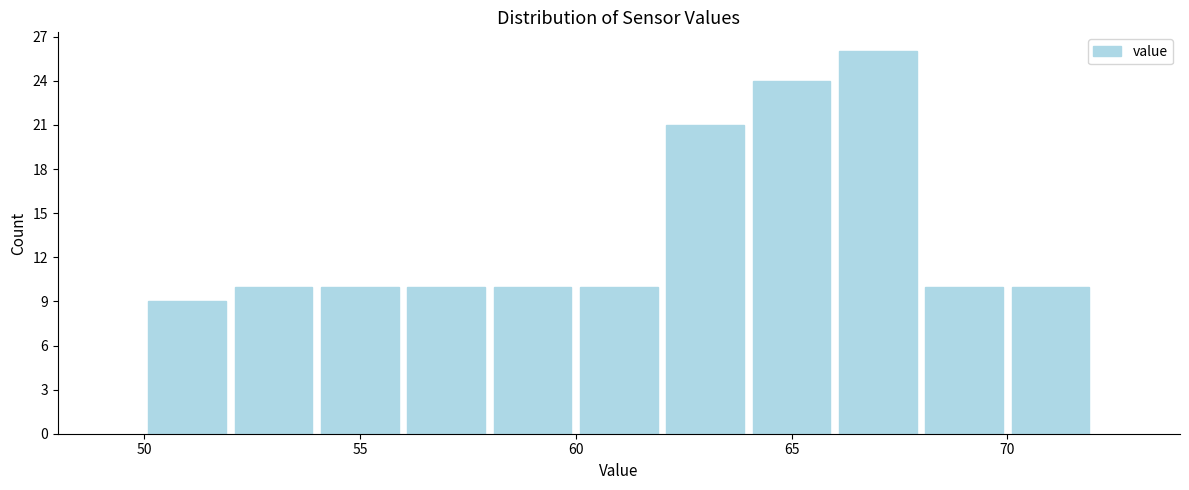

Reading left to right, transcribe this chart: for each bar, give the range it covers on the x-axis and its height. The values are not printed on the chart, so give them approximately, as read against the axis.

50 to 52: 9
52 to 54: 10
54 to 56: 10
56 to 58: 10
58 to 60: 10
60 to 62: 10
62 to 64: 21
64 to 66: 24
66 to 68: 26
68 to 70: 10
70 to 72: 10